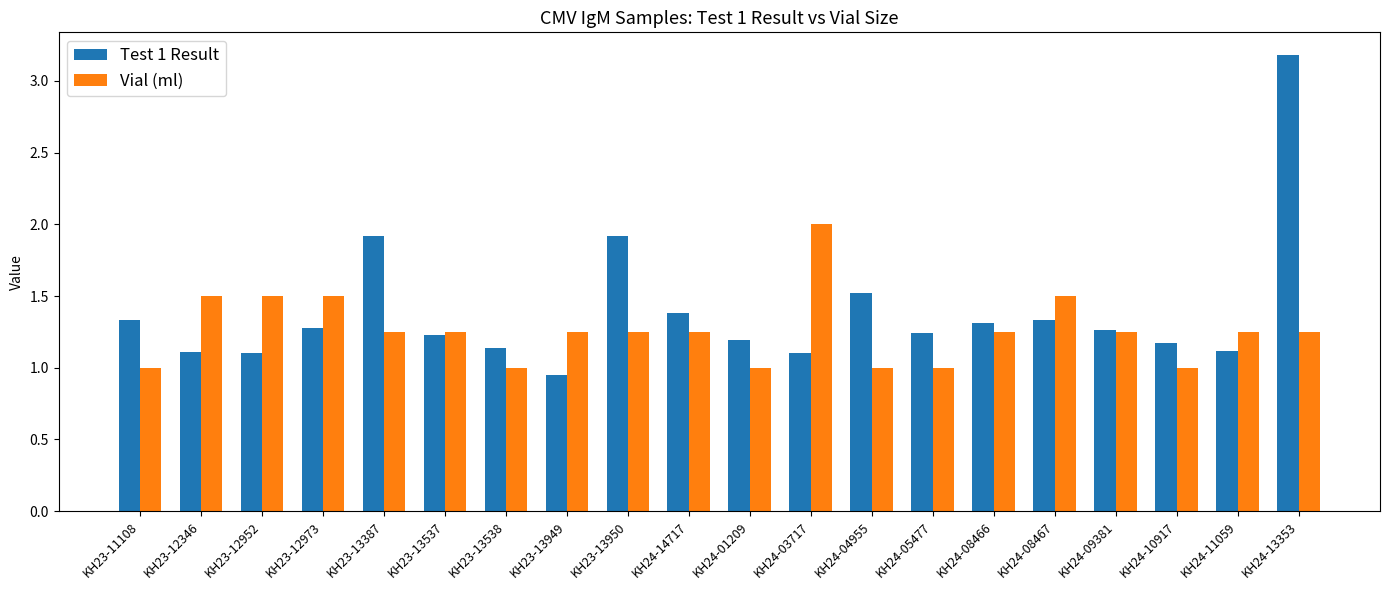

At which category does the chart reach its minimum across all series?

KH23-13949